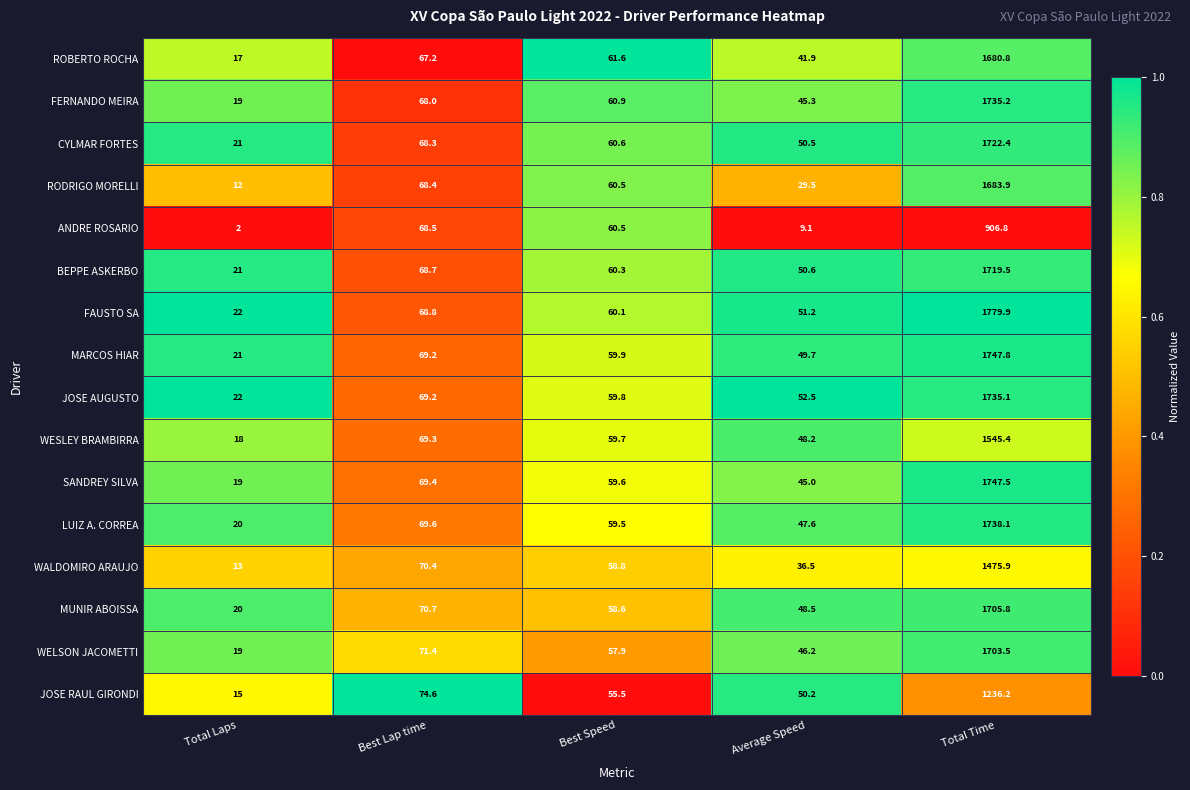

How many series are shown in this chart?

16